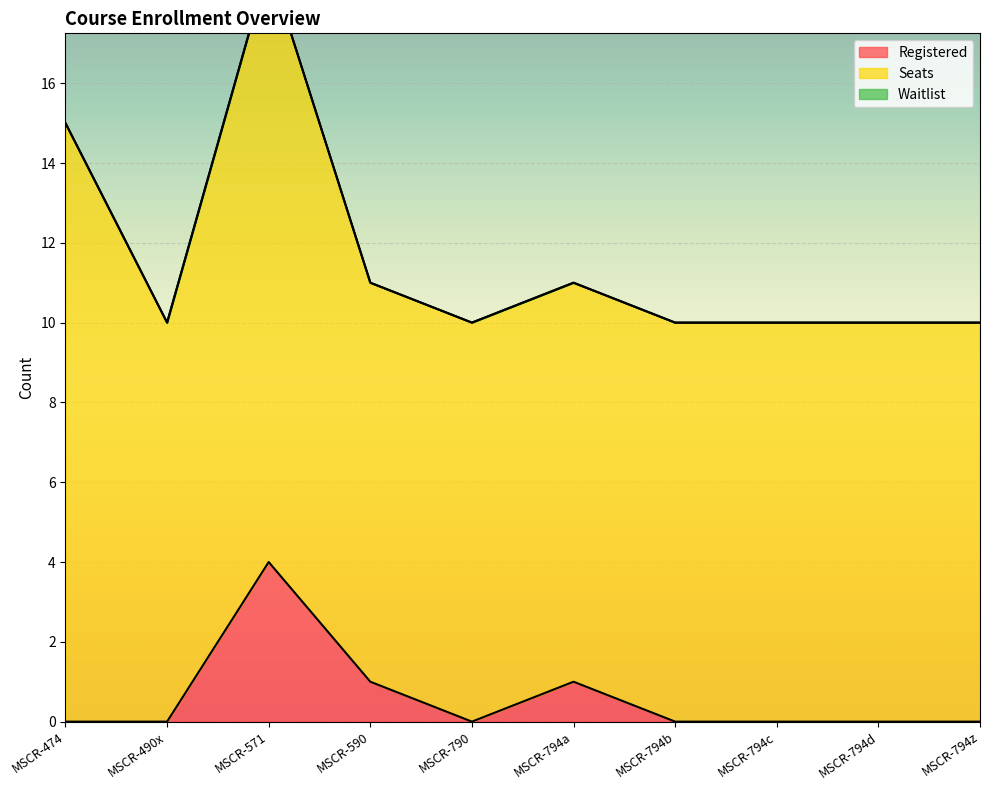

In Seats, how many points are lower than both neighbors (excluding endpoints)?

1